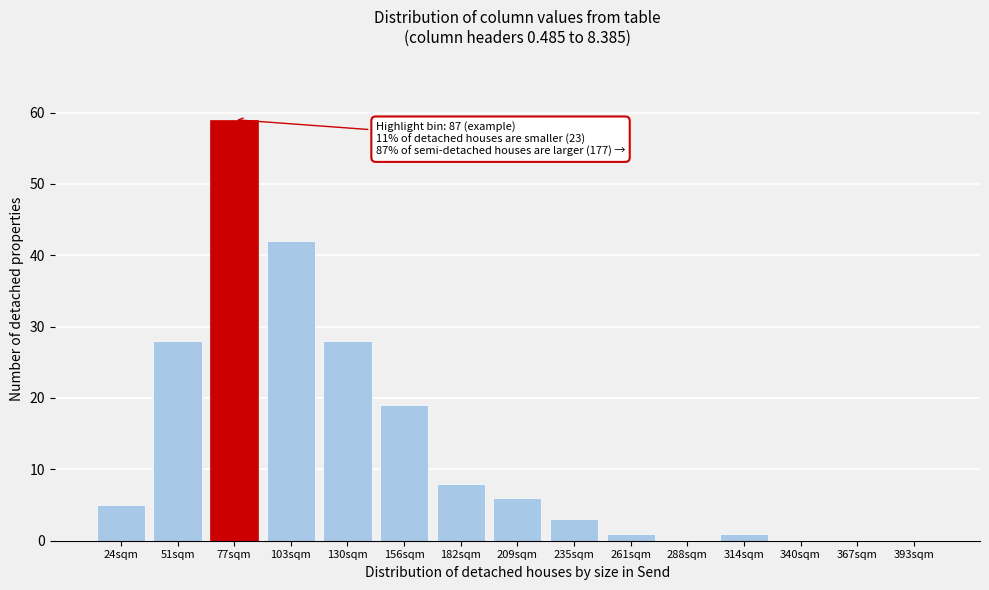

Reading left to right, extract all data points from this chart.

24sqm=5	51sqm=28	77sqm=59	103sqm=42	130sqm=28	156sqm=19	182sqm=8	209sqm=6	235sqm=3	261sqm=1	288sqm=0	314sqm=1	340sqm=0	367sqm=0	393sqm=0